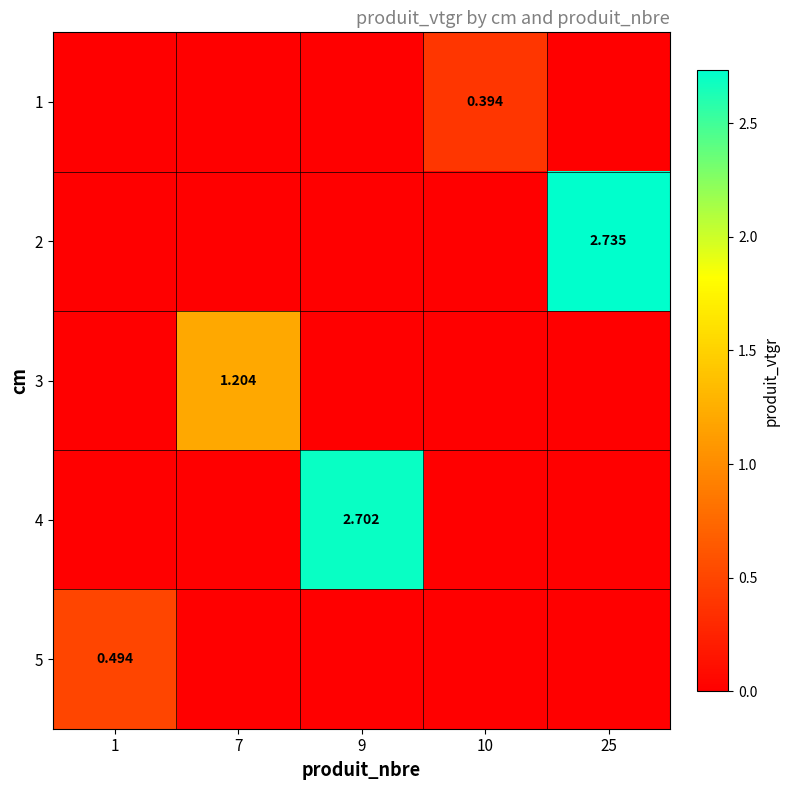

Is the value of 2 at 25 greater than the value of 4 at 9?

Yes